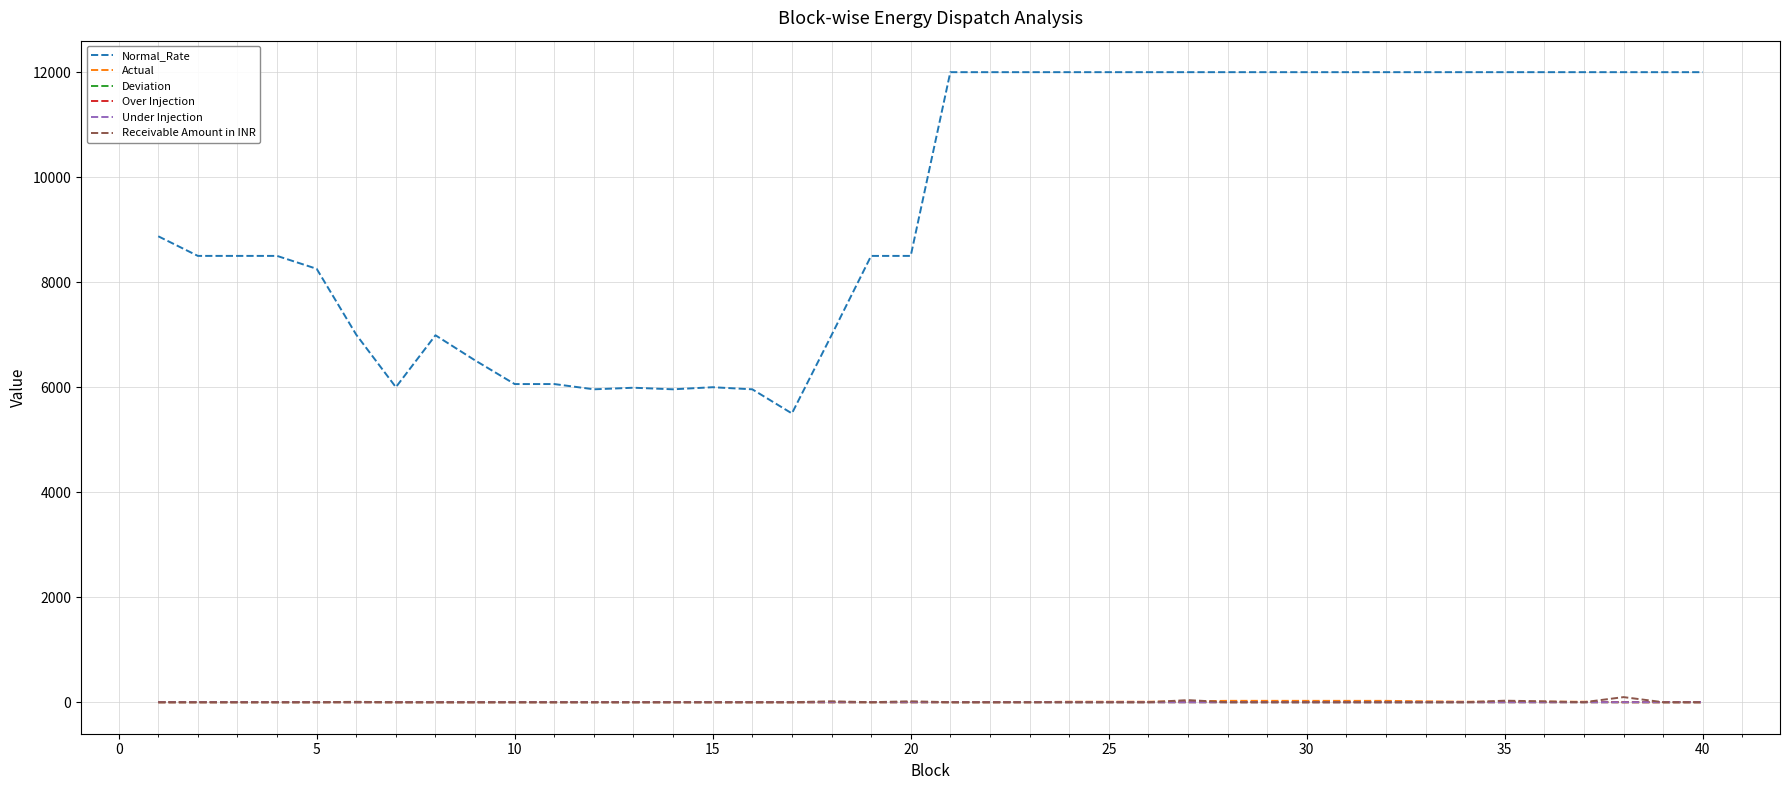

True or false: Actual and Normal_Rate intersect in this chart.

False